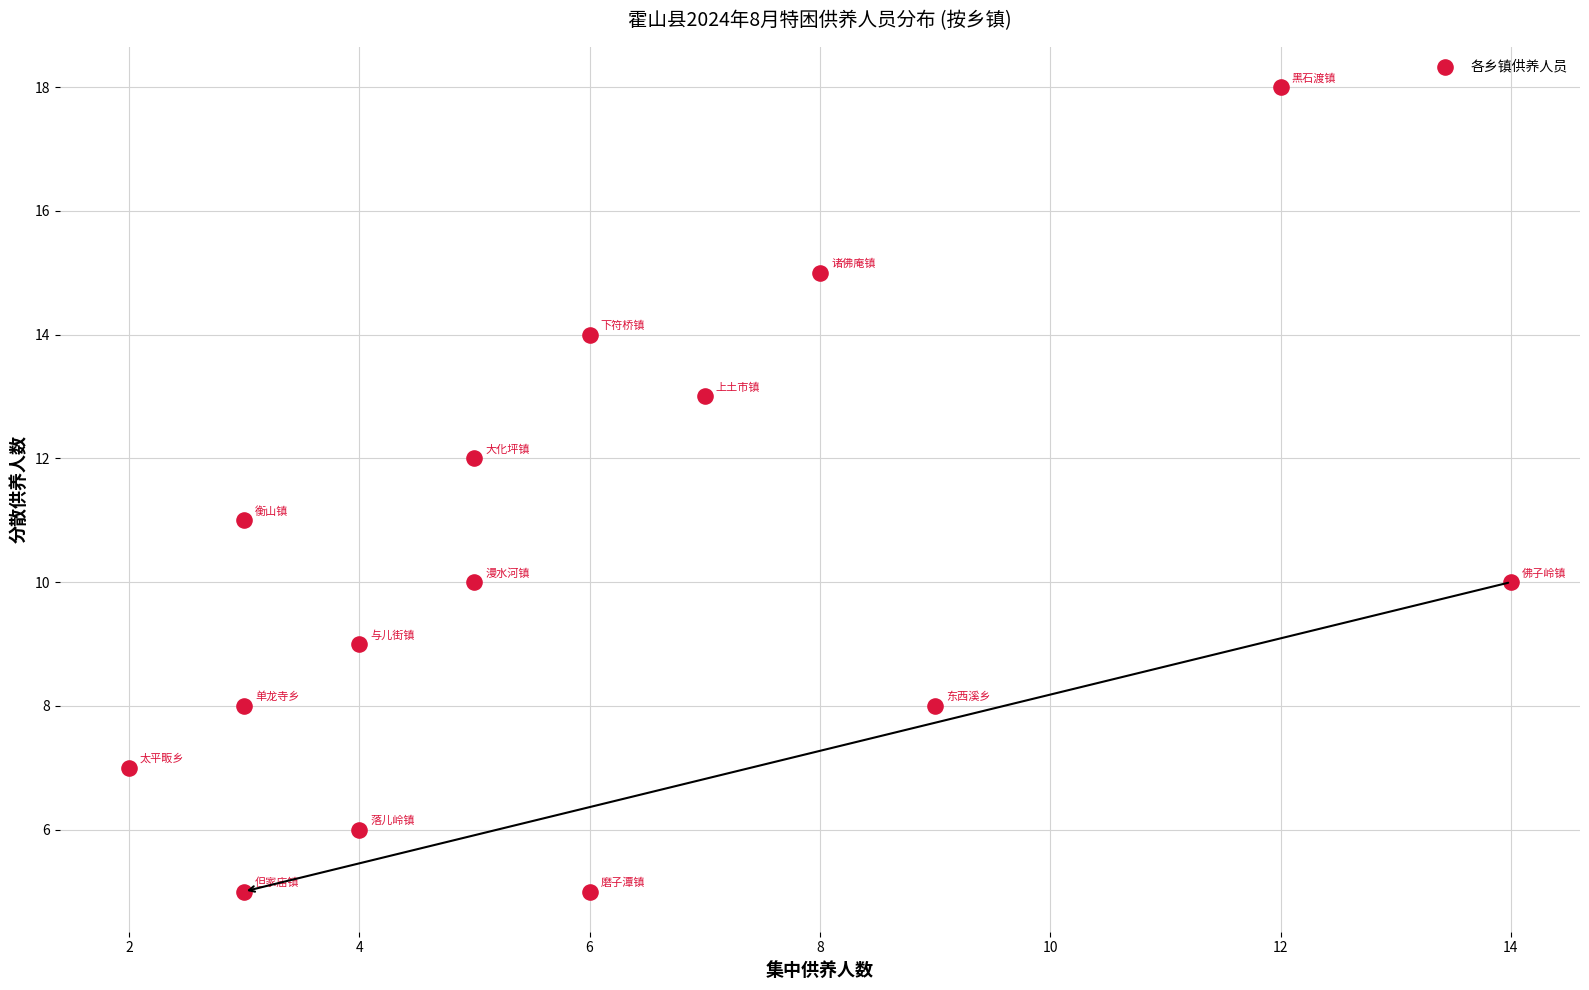

What is the range of X values (max minus min)?

12